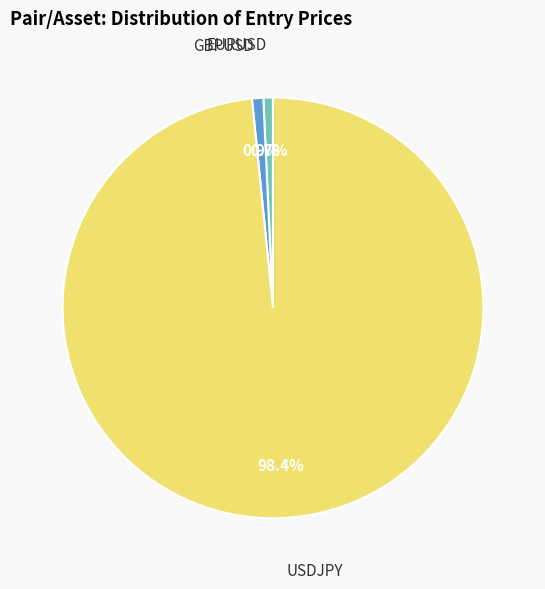

Is there any slice that represents more than half of the pie?

Yes